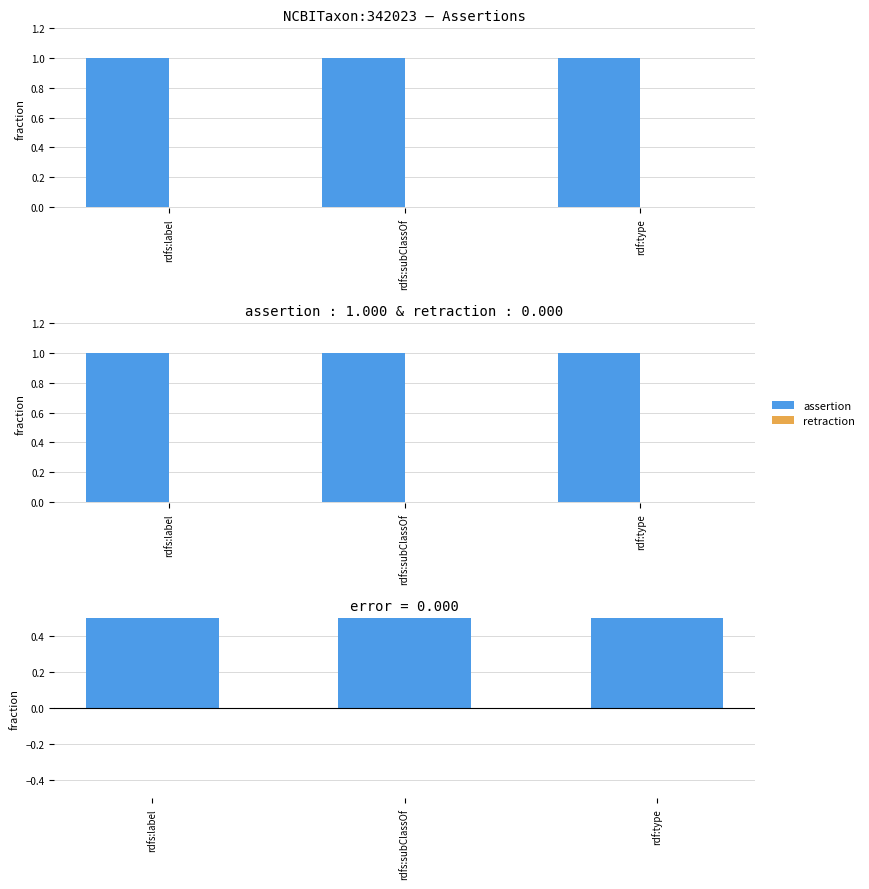

At which category is the sum across all series the highest?

rdfs:label